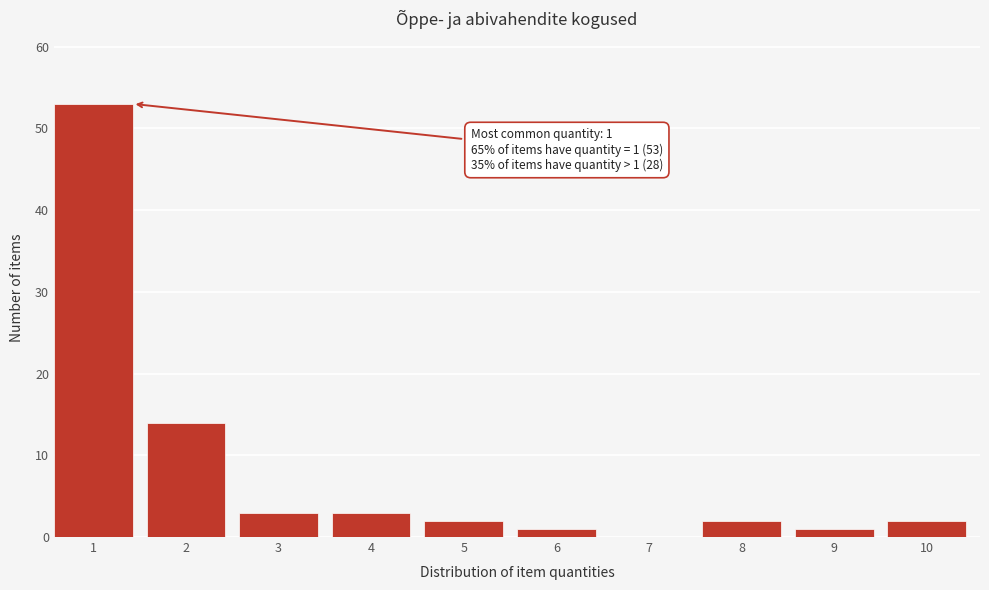

Reading left to right, transcribe all the data shown in this chart.

1=53	2=14	3=3	4=3	5=2	6=1	7=0	8=2	9=1	10=2